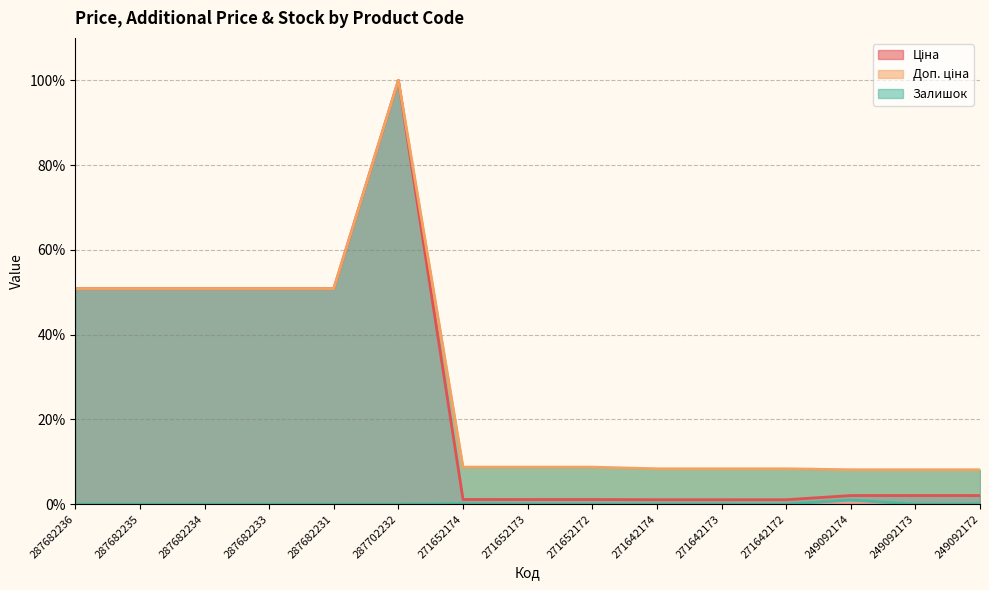

What is the maximum value for Доп. ціна?

100.0